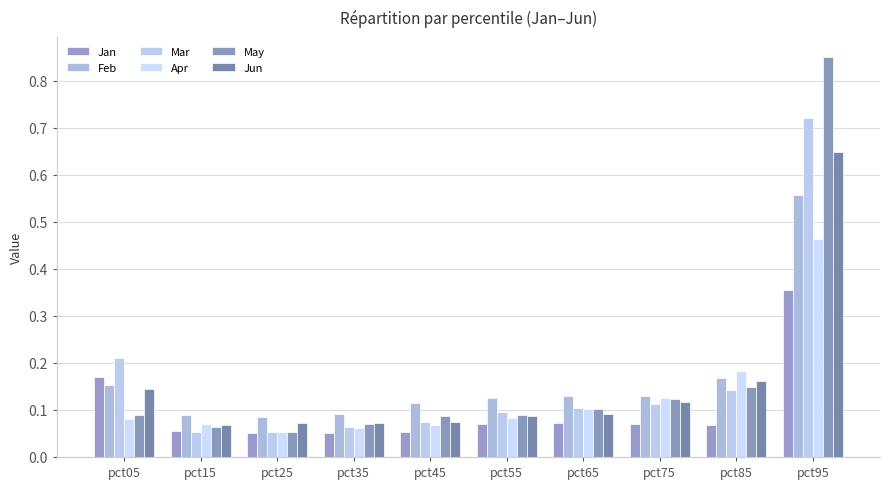

Reading left to right, list all the values displayed in this chart.

Jan: 0.2	0.1	0.1	0.1	0.1	0.1	0.1	0.1	0.1	0.4
Feb: 0.2	0.1	0.1	0.1	0.1	0.1	0.1	0.1	0.2	0.6
Mar: 0.2	0.1	0.1	0.1	0.1	0.1	0.1	0.1	0.1	0.7
Apr: 0.1	0.1	0.1	0.1	0.1	0.1	0.1	0.1	0.2	0.5
May: 0.1	0.1	0.1	0.1	0.1	0.1	0.1	0.1	0.1	0.9
Jun: 0.1	0.1	0.1	0.1	0.1	0.1	0.1	0.1	0.2	0.6